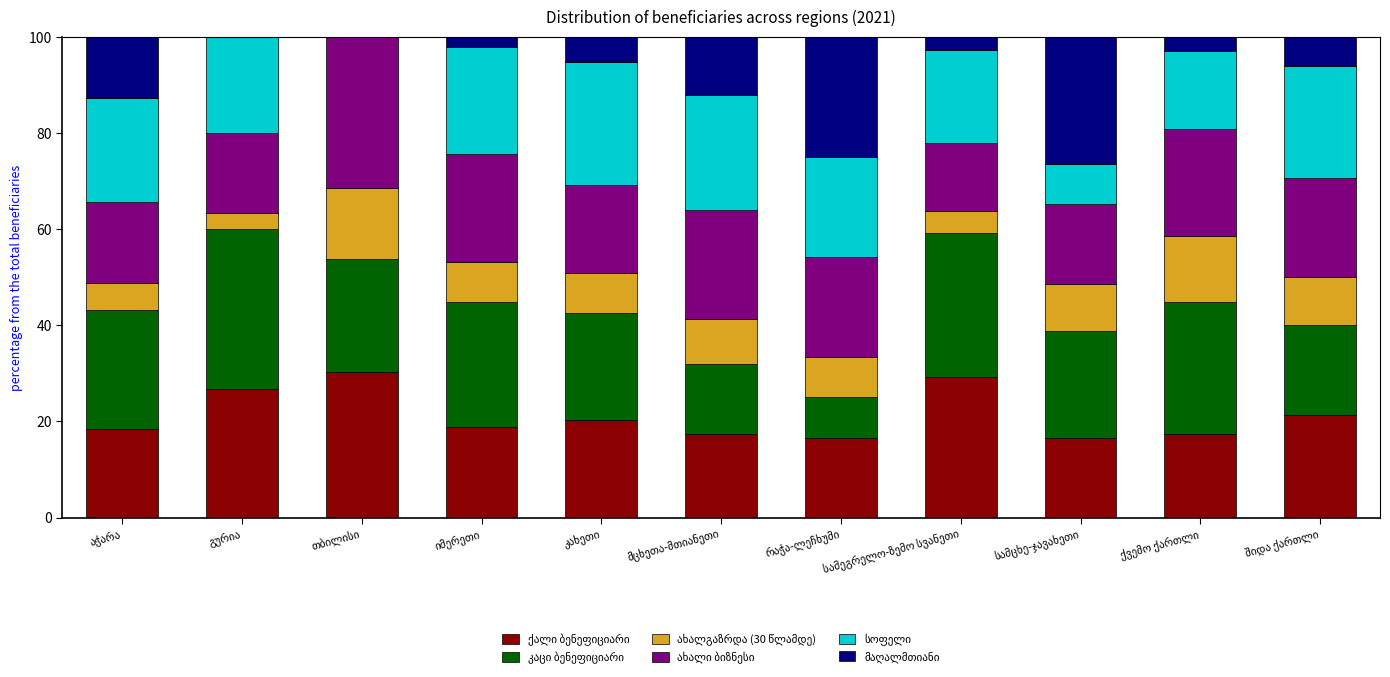

What is the label of the 11th bar from the right?

აჭარა